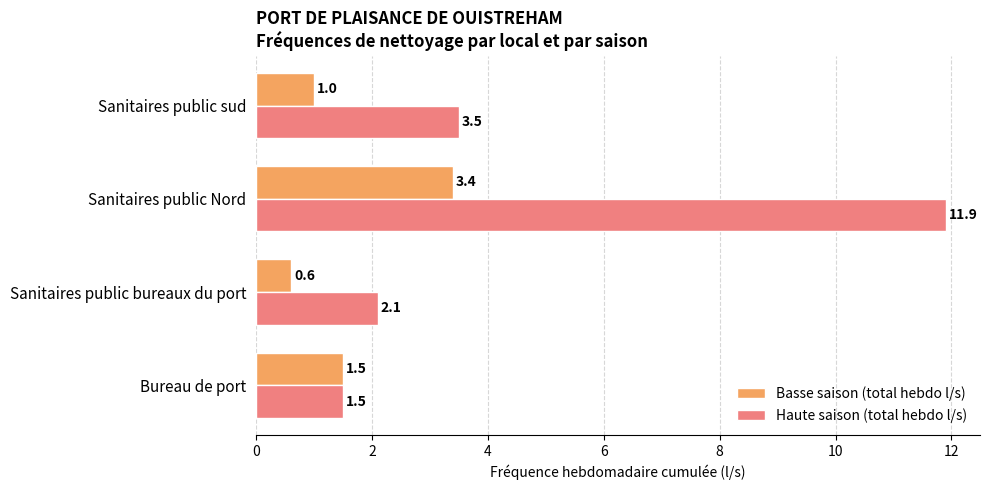

The Haute saison (total hebdo l/s) series shows 11.9 at Sanitaires public Nord. True or false?

True